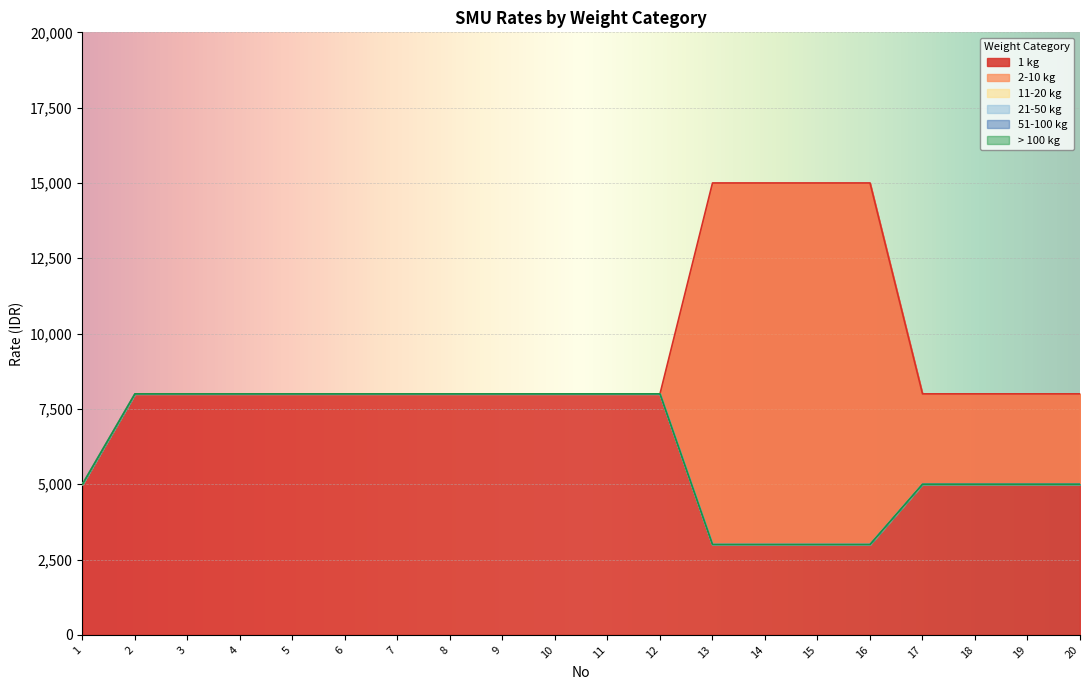

True or false: > 100 kg has more than 0 points higher than both neighbors.

False